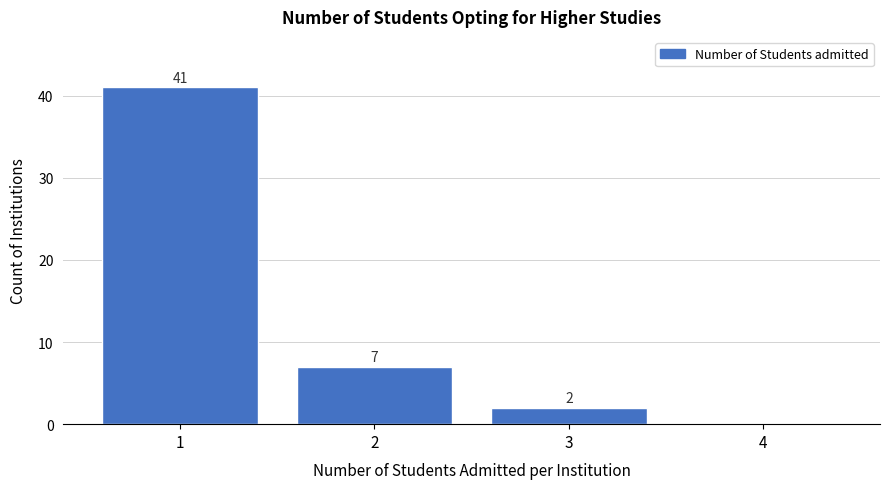

Over which range of the x-axis is the bar tallest?

0.5 to 1.5